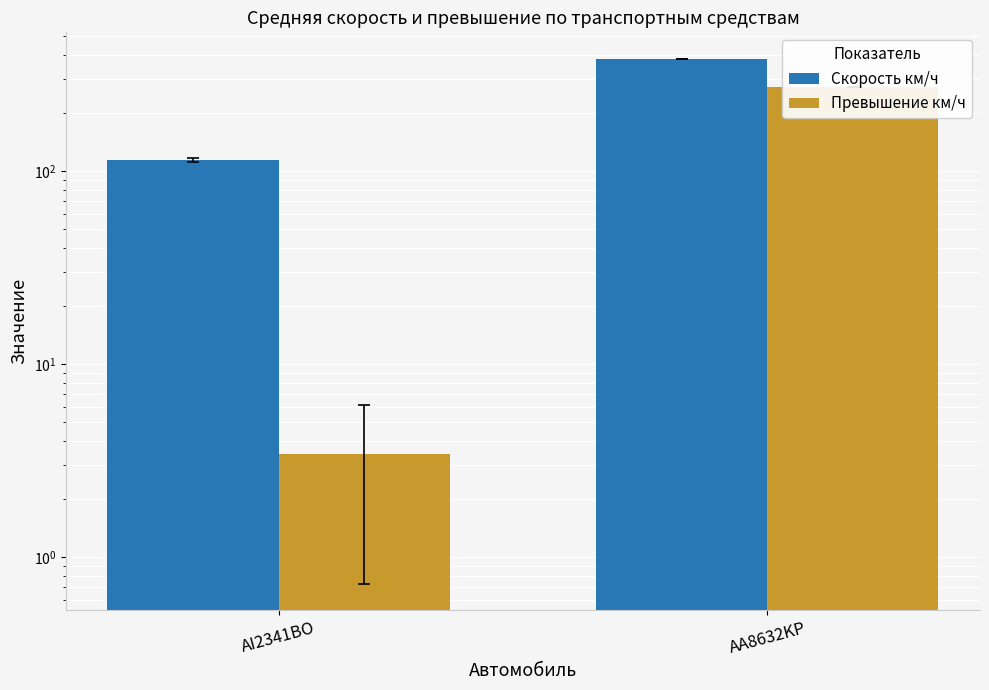

Rank the series by their average value, from highest to lowest.

Скорость км/ч, Превышение км/ч